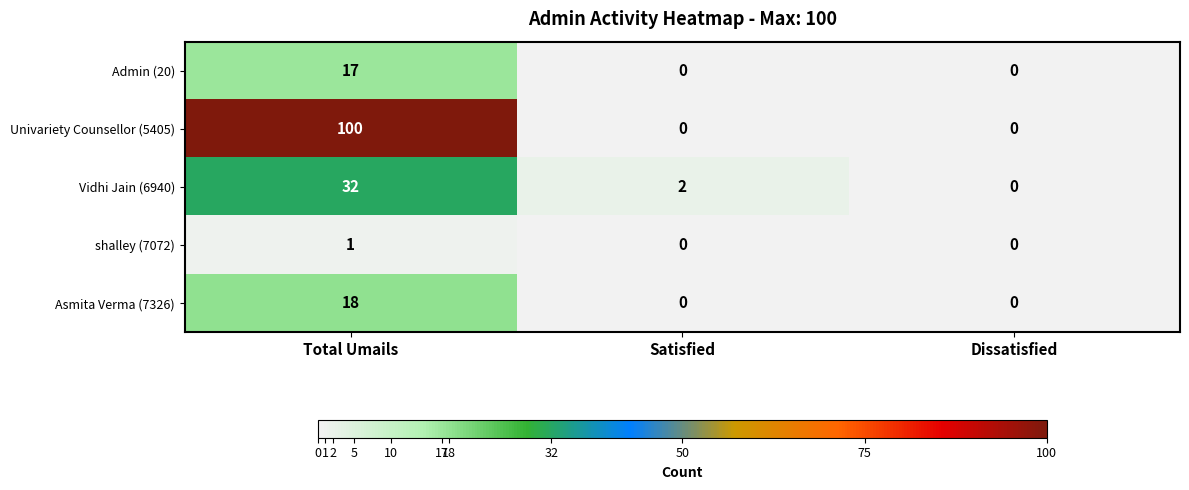

What is the approximate value of Admin (20) at Total Umails?

17